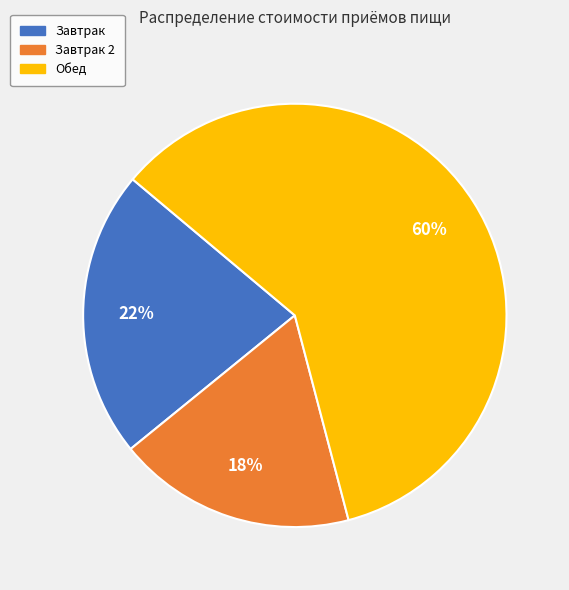

Is it true that Завтрак is 30% of the pie?

False